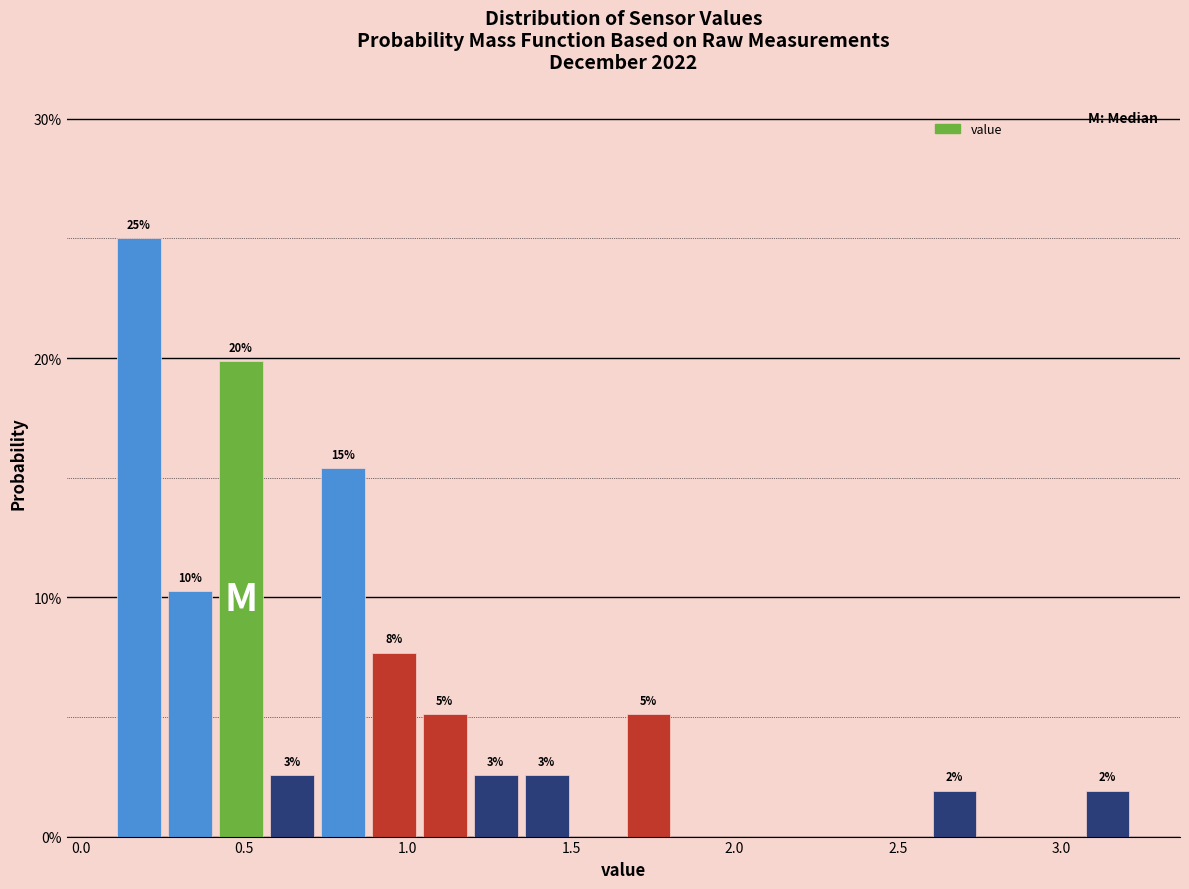

Read against the x-axis, roughly where is the centre of the tallest bar?

0.20